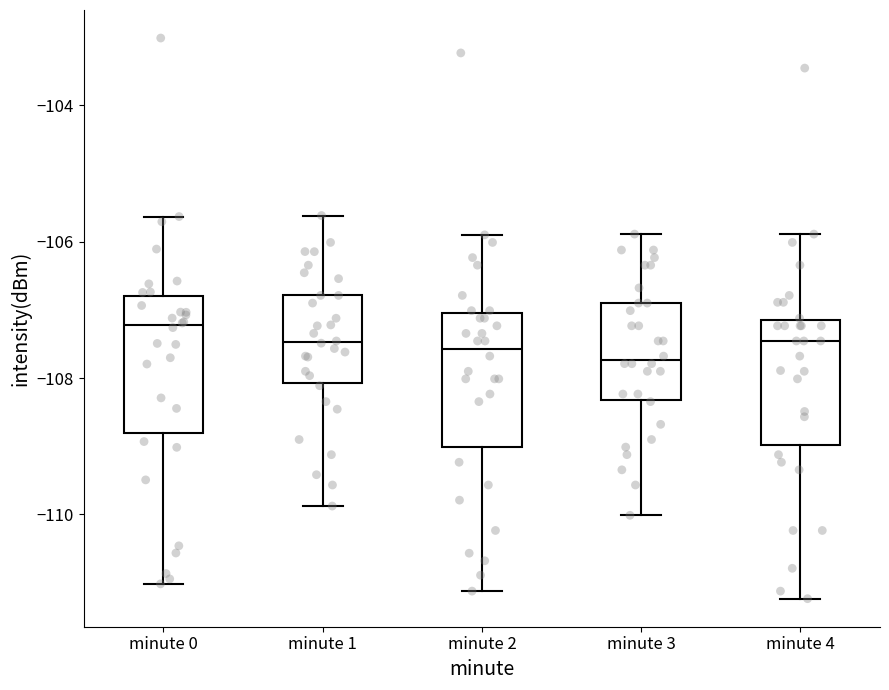

Which box has the highest median line?

minute 0